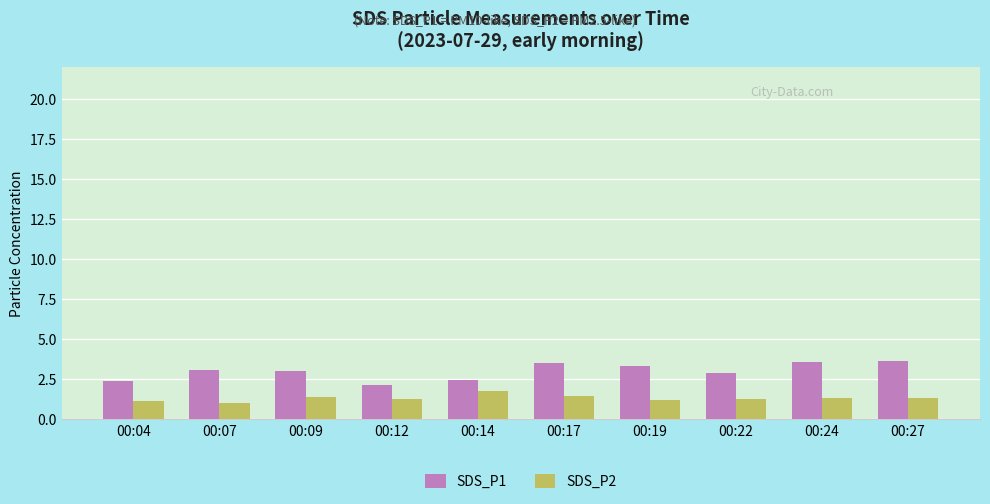

Which series has the largest total across all categories?

SDS_P1